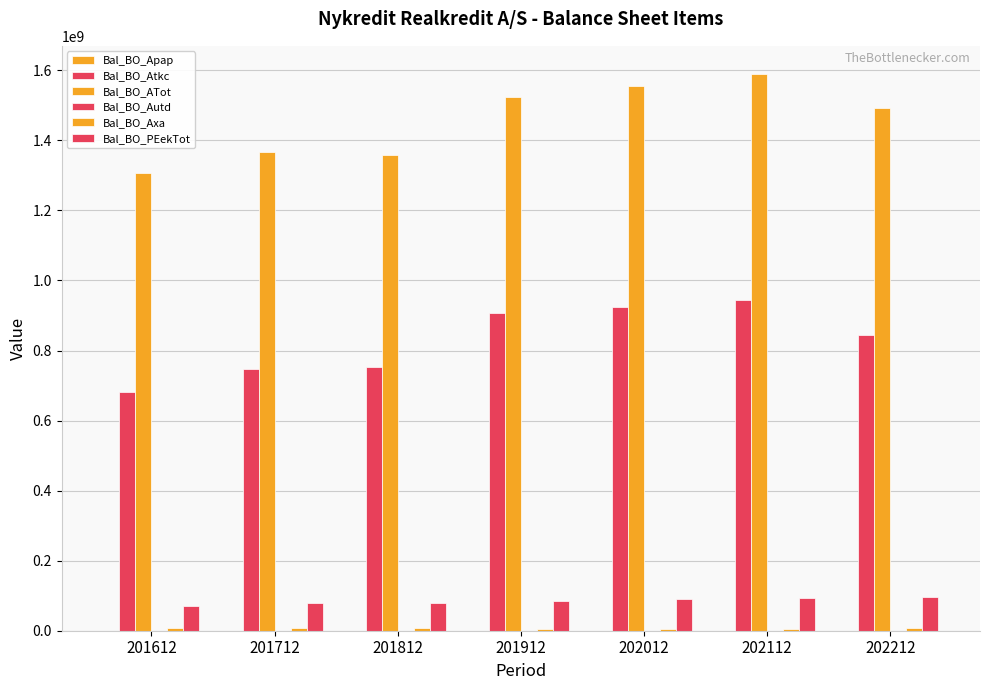

How many groups of bars are there?

7